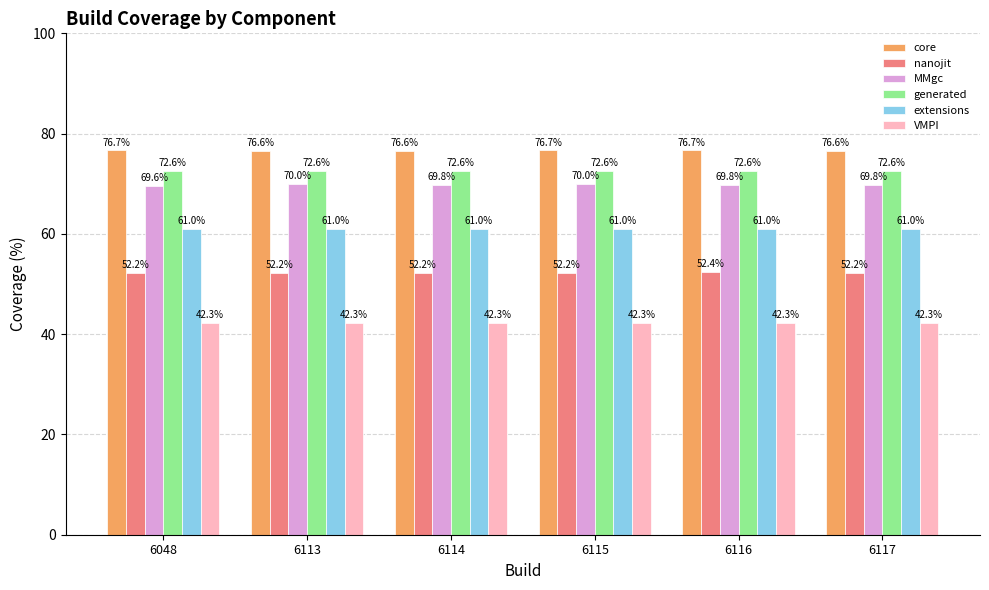

What are all the series names shown in the legend?

core, nanojit, MMgc, generated, extensions, VMPI